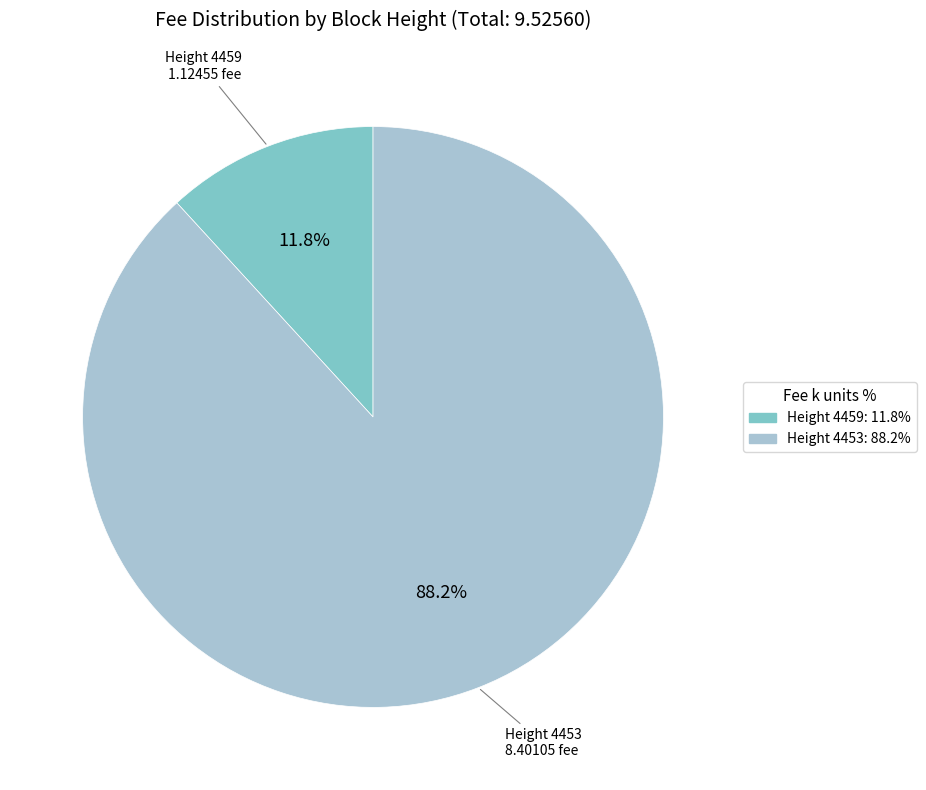

Is there a majority slice in this chart?

Yes